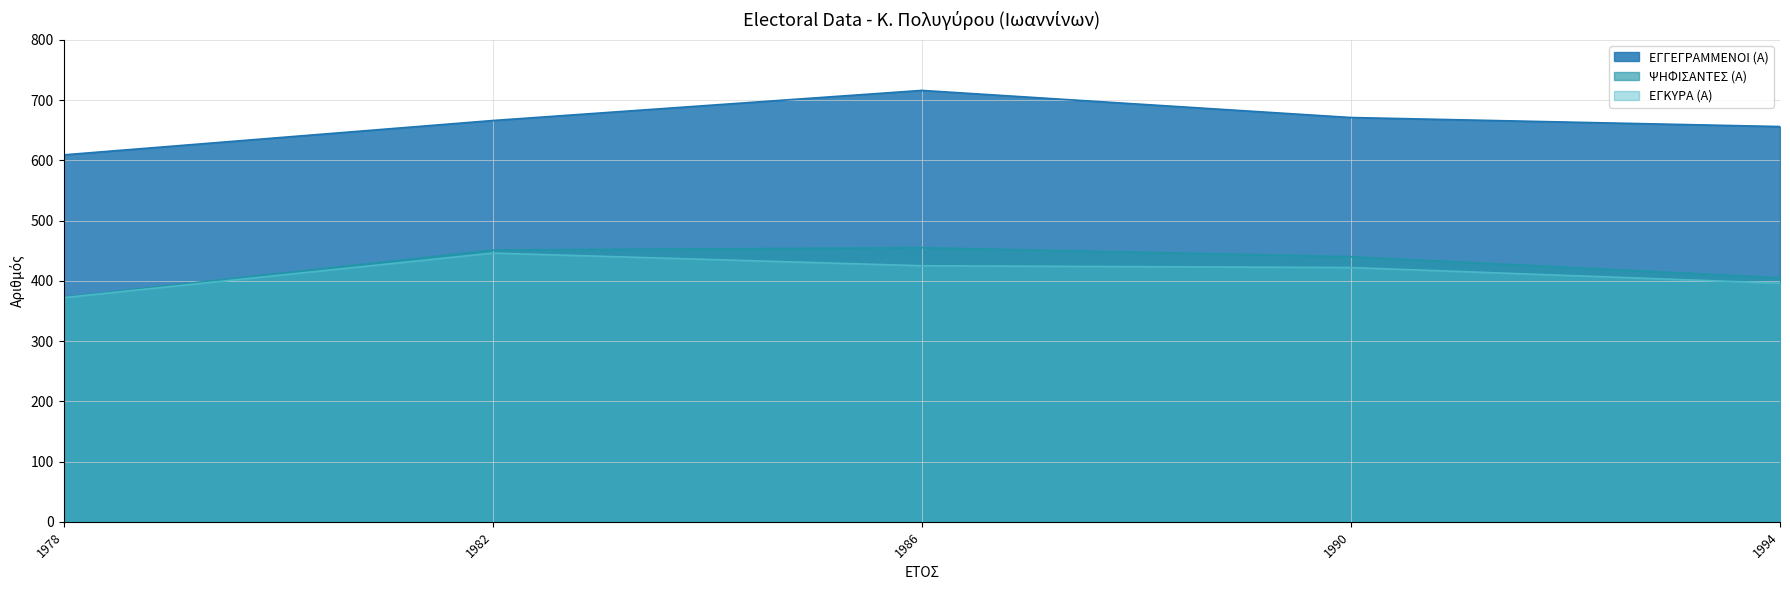

Which series has the widest spread of values?

ΕΓΓΕΓΡΑΜΜΕΝΟΙ (Α)